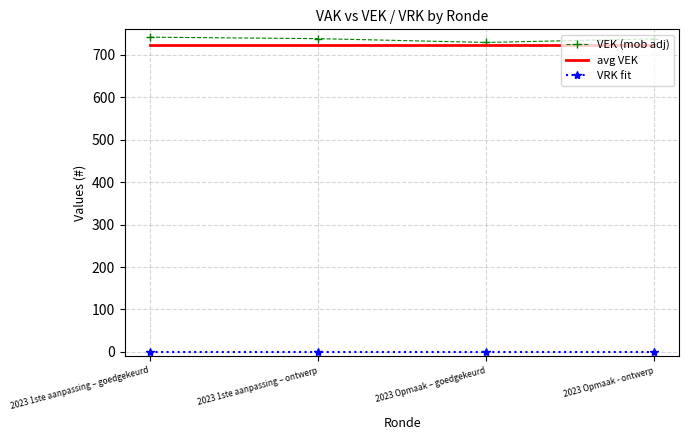

At which category is the sum across all series the highest?

2023 1ste aanpassing – goedgekeurd